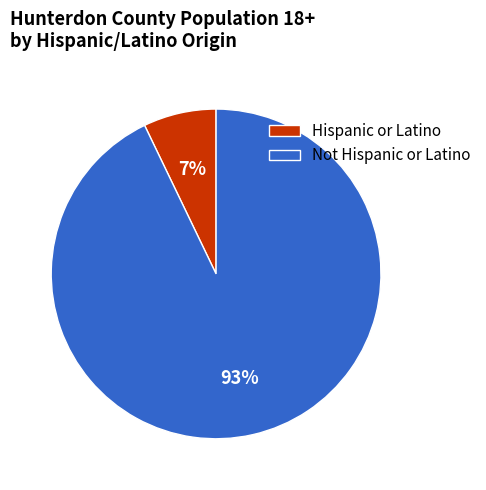

To the nearest percent, what portion does Not Hispanic or Latino represent?

93%